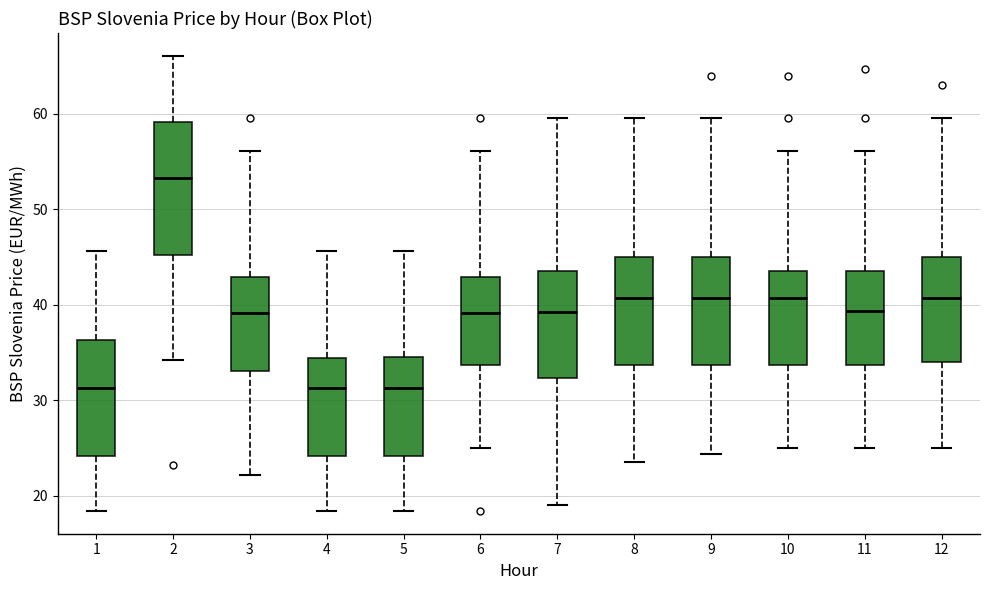

Where does the lower whisker of the box at x = 11 end on the y-axis? The values are not printed on the chart, so give them approximately, as read against the axis.

25